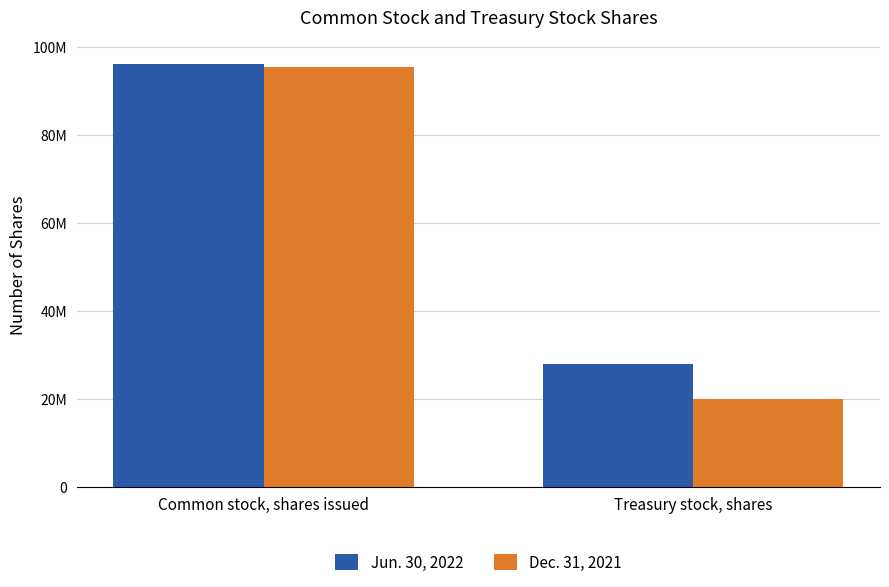

Reading right to left, list all the values displayed in this chart.

Jun. 30, 2022: Treasury stock, shares=27830224	Common stock, shares issued=96212193
Dec. 31, 2021: Treasury stock, shares=19953042	Common stock, shares issued=95541992